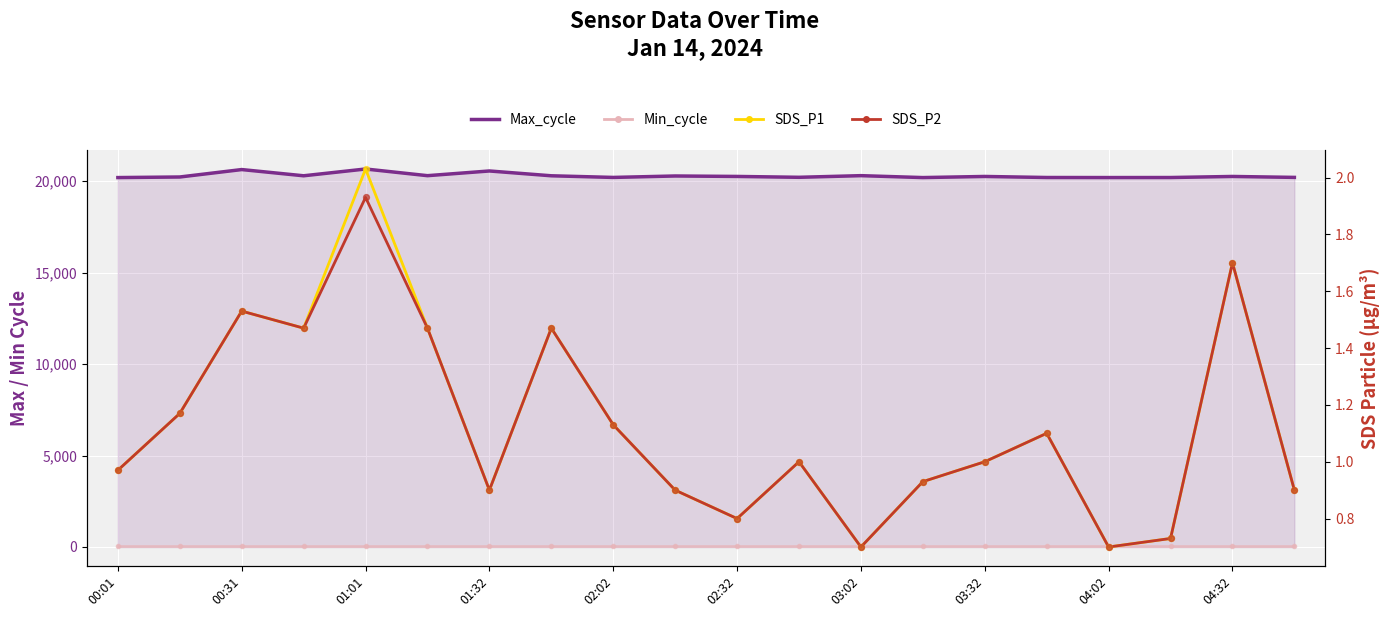

Which series has the largest total across all categories?

Max_cycle